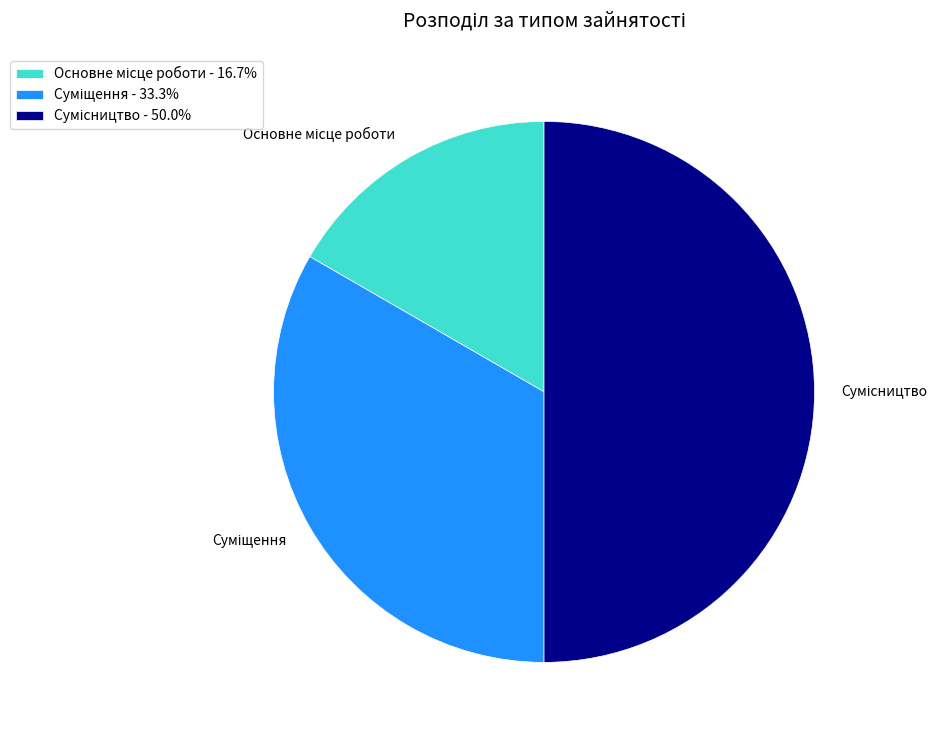

To the nearest percent, what percentage of the pie is Сумісництво?

50%